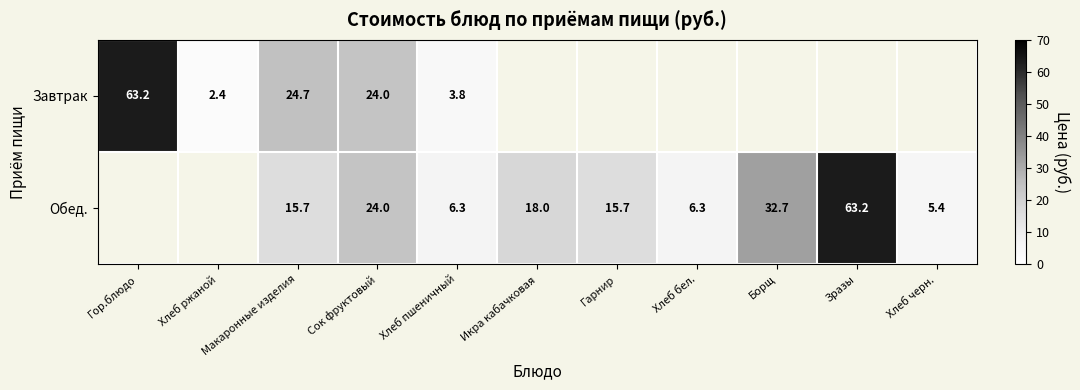

At which category does the chart reach its minimum across all series?

Хлеб ржаной